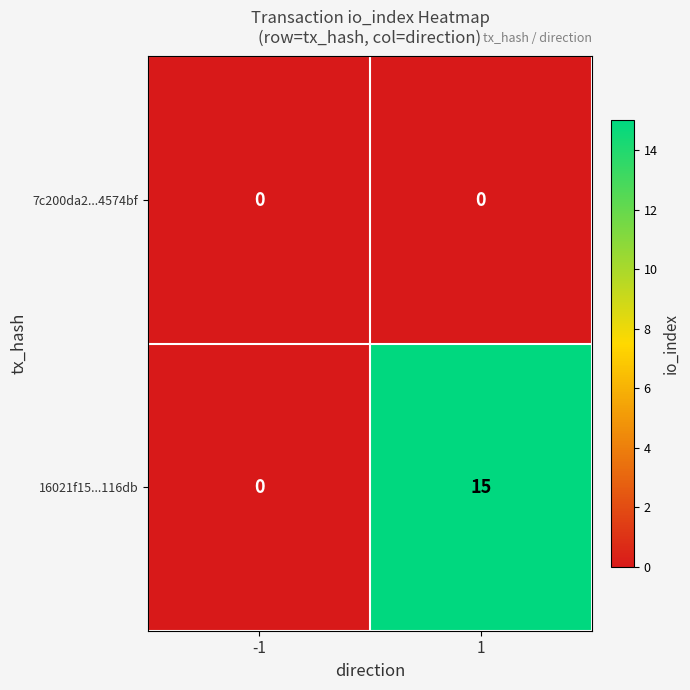

Rank the series by their average value, from highest to lowest.

16021f15...116db, 7c200da2...4574bf